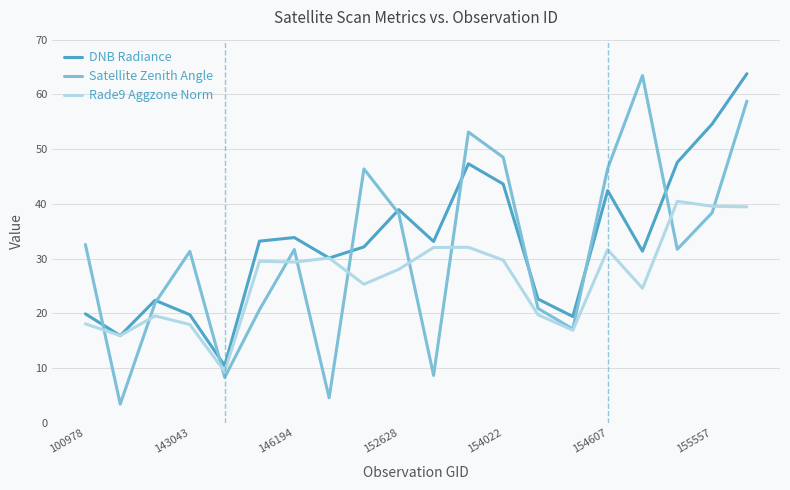

What is the minimum value for Rade9 Aggzone Norm?

9.3